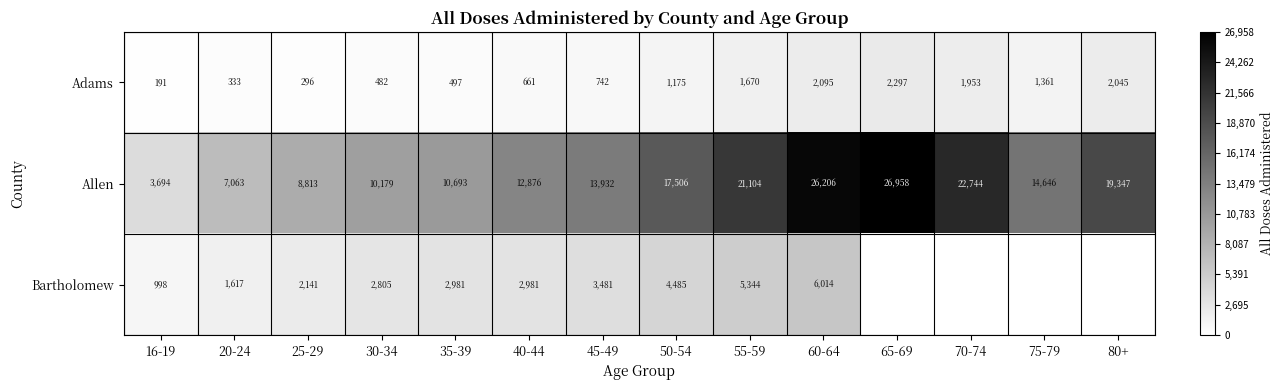

What is the greatest value displayed?

26958